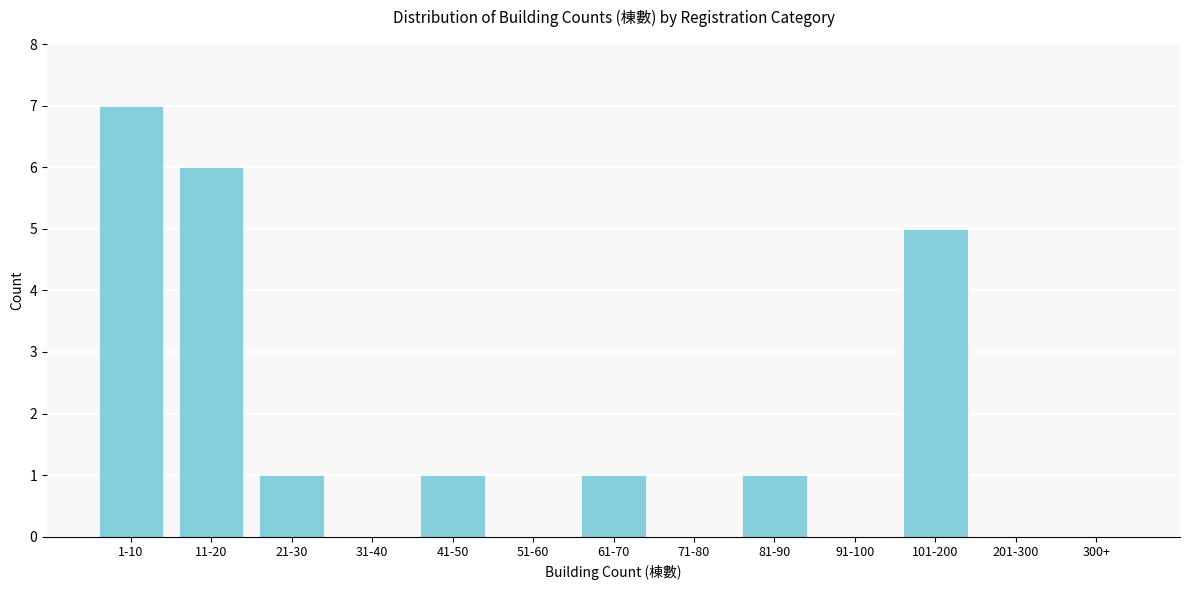

Reading left to right, list all the values displayed in this chart.

1-10=7	11-20=6	21-30=1	31-40=0	41-50=1	51-60=0	61-70=1	71-80=0	81-90=1	91-100=0	101-200=5	201-300=0	300+=0